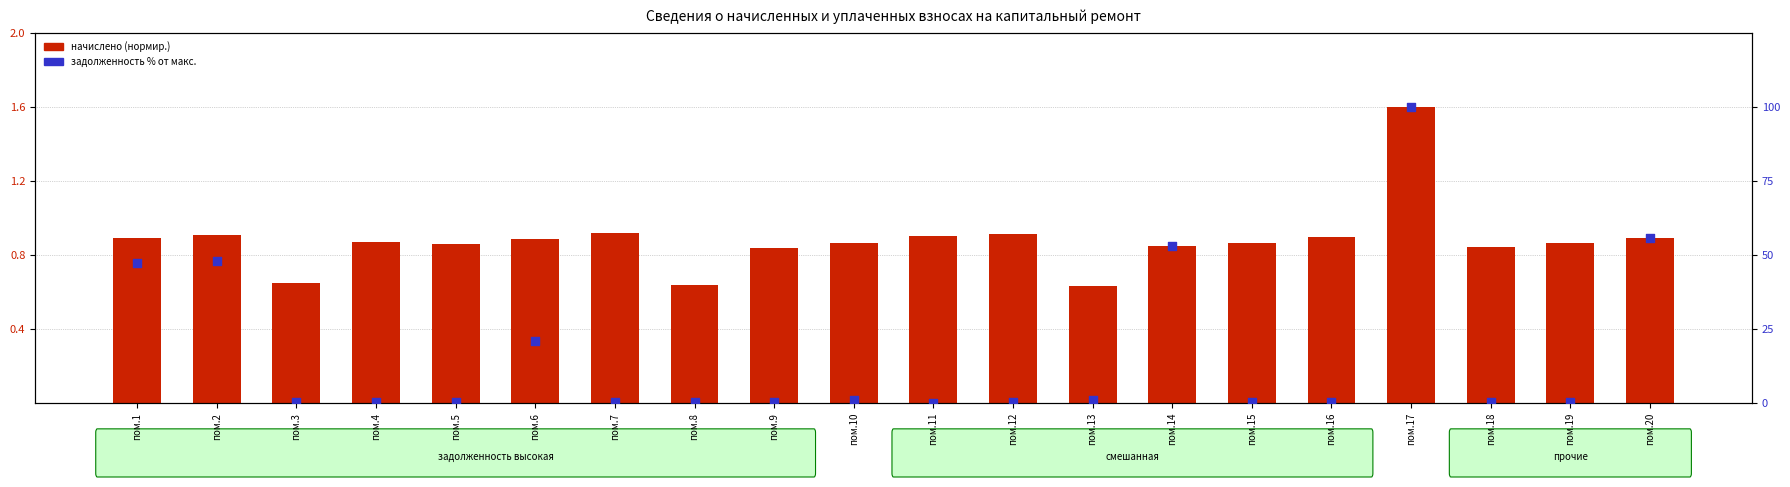

Which series reaches the maximum Y coordinate?

задолженность % от макс.